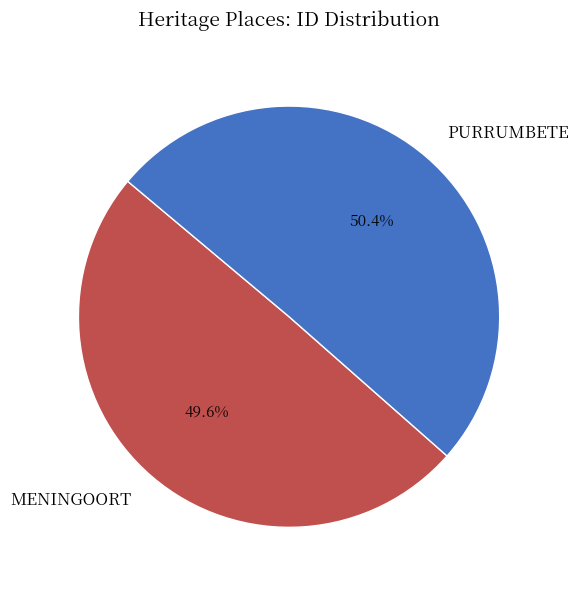

To the nearest percent, what is the difference between the largest and smallest slice percentages?

1%